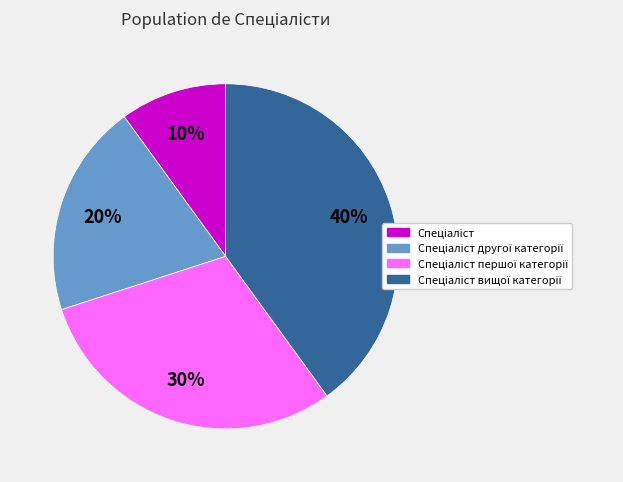

To the nearest percent, what is the difference between the largest and smallest slice percentages?

30%